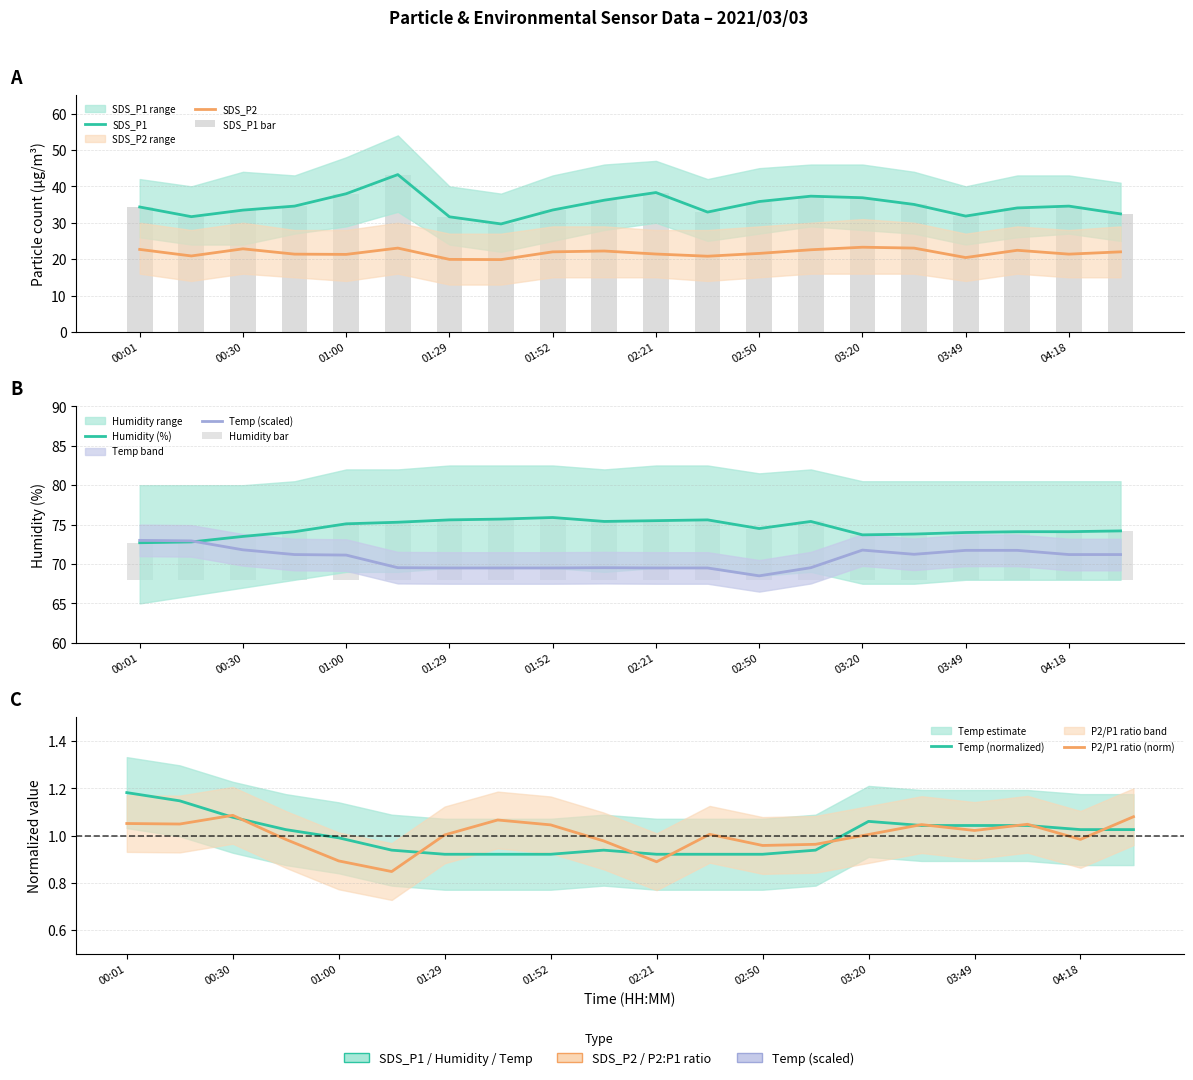

Between 01:00 and 04:04, which is larger?

01:00